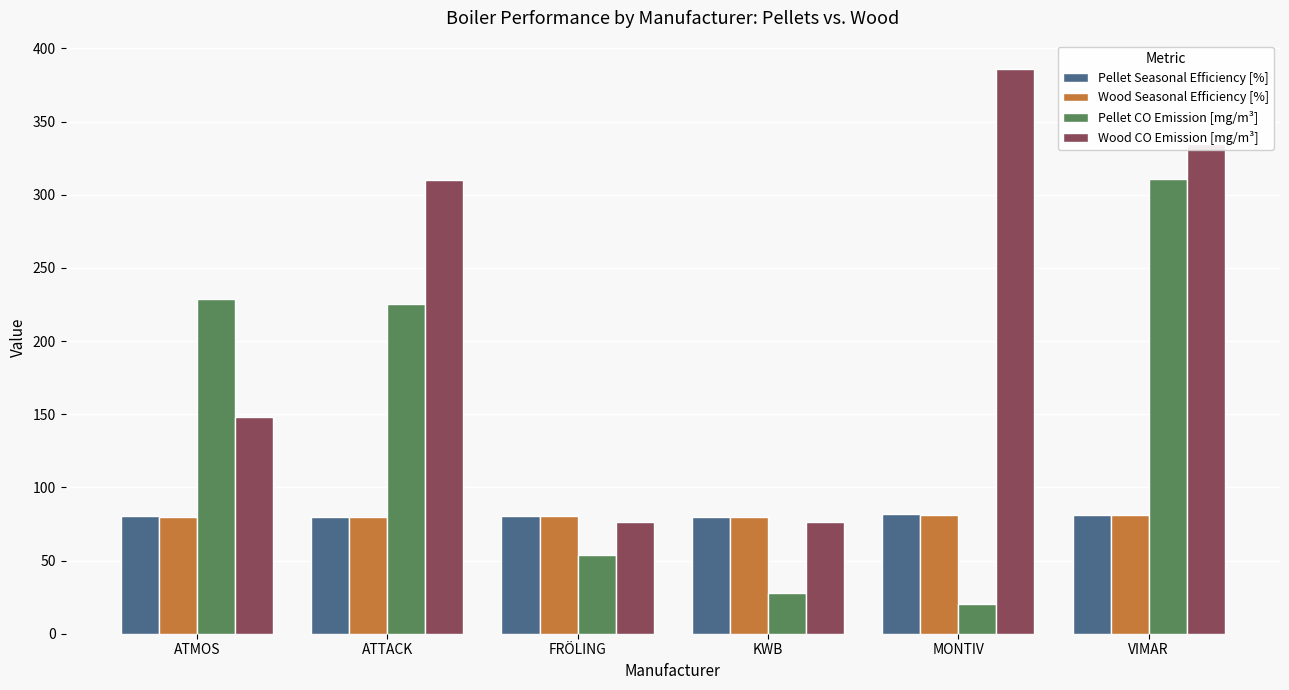

What is the minimum value shown in the chart?

20.0